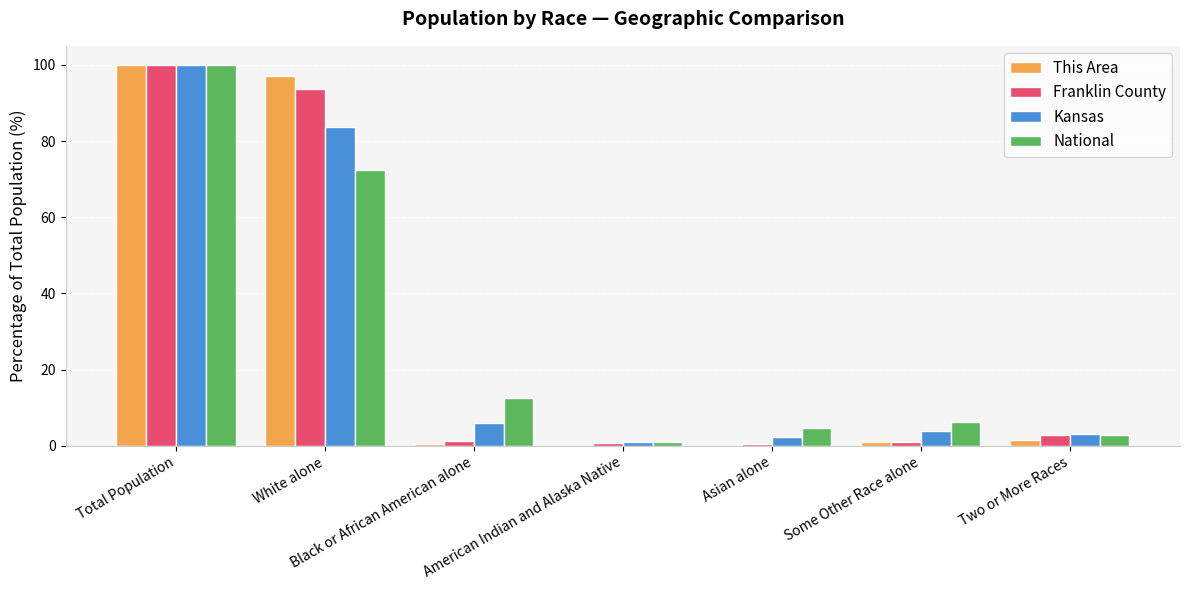

The value of National at White alone is 100.1. True or false?

False